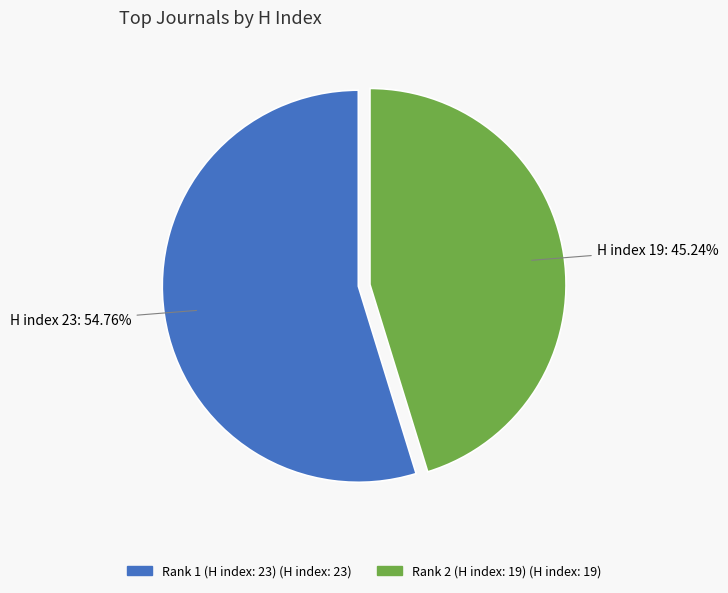

The Rank 2 (H index: 19) slice represents 40% of the pie. True or false?

False